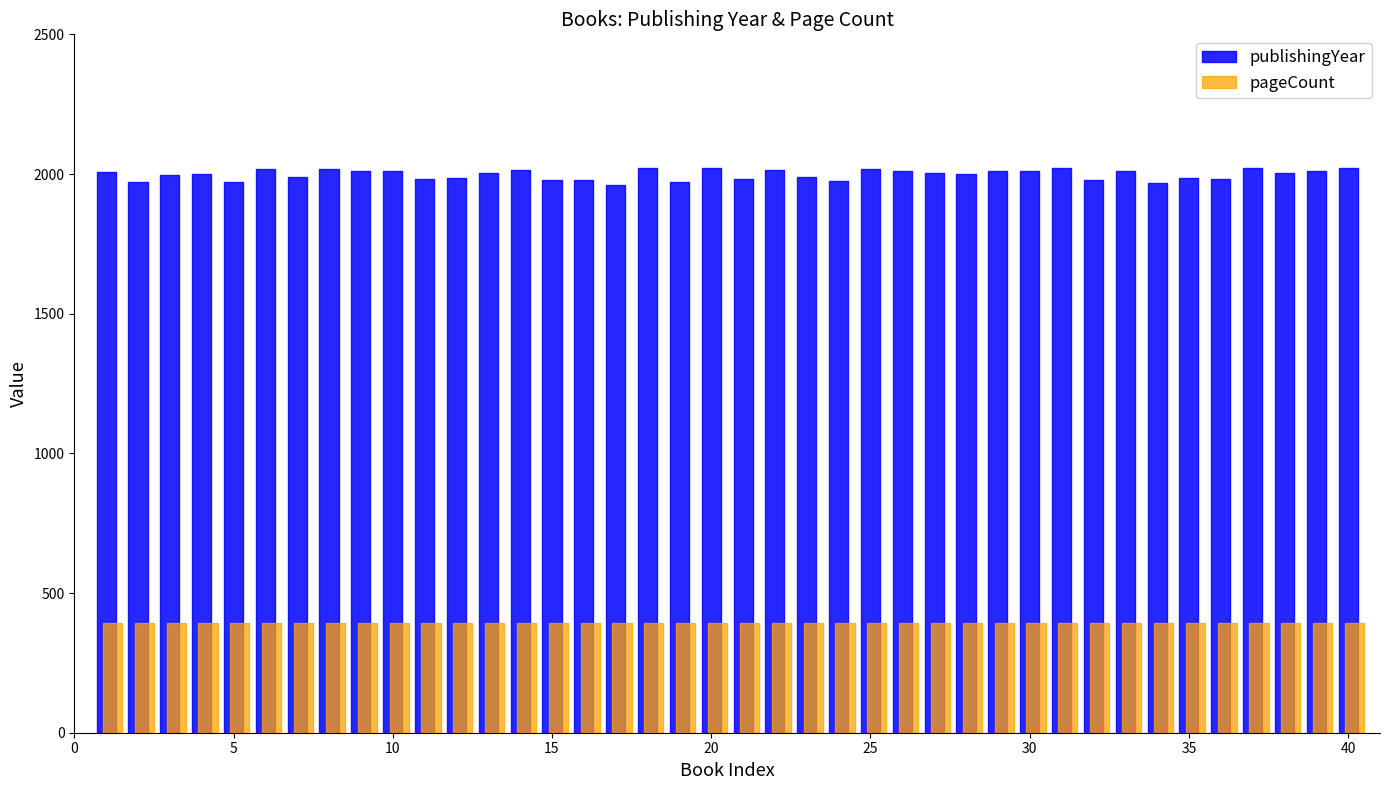

Reading left to right, list all the values displayed in this chart.

publishingYear: 1=2008	2=1973	3=1995	4=2001	5=1972	6=2019	7=1990	8=2019	9=2012	10=2011	11=1982	12=1987	13=2003	14=2015	15=1978	16=1980	17=1962	18=2023	19=1970	20=2022	21=1983	22=2015	23=1988	24=1976	25=2019	26=2010	27=2005	28=1999	29=2009	30=2009	31=2022	32=1979	33=2012	34=1969	35=1985	36=1981	37=2022	38=2004	39=2009	40=2023
pageCount: 1=392	2=392	3=392	4=392	5=392	6=392	7=392	8=392	9=392	10=392	11=392	12=392	13=392	14=392	15=392	16=392	17=392	18=392	19=392	20=392	21=392	22=392	23=392	24=392	25=392	26=392	27=392	28=392	29=392	30=392	31=392	32=392	33=392	34=392	35=392	36=392	37=392	38=392	39=392	40=392